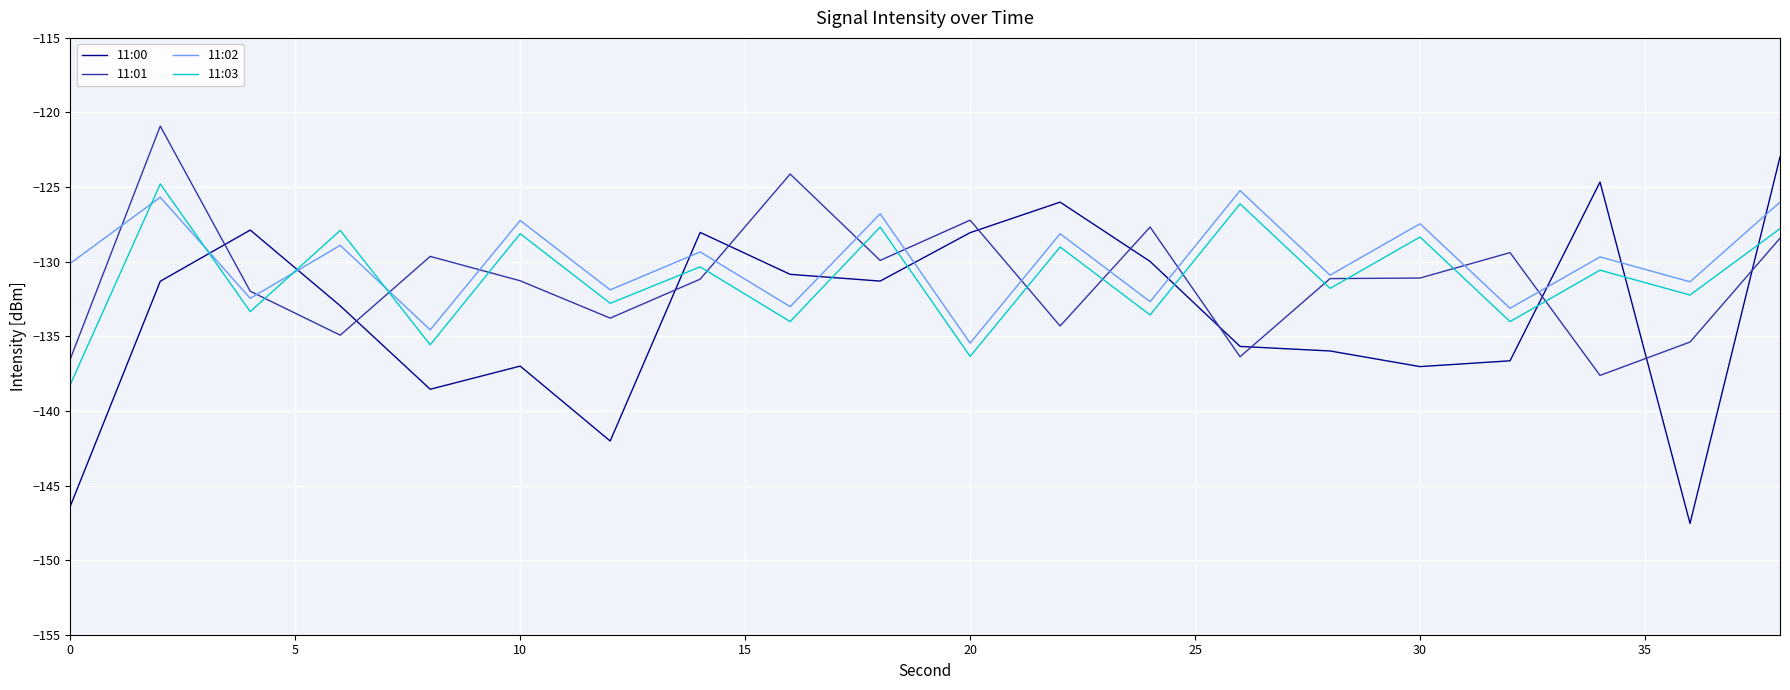

What are all the series names shown in the legend?

11:00, 11:01, 11:02, 11:03